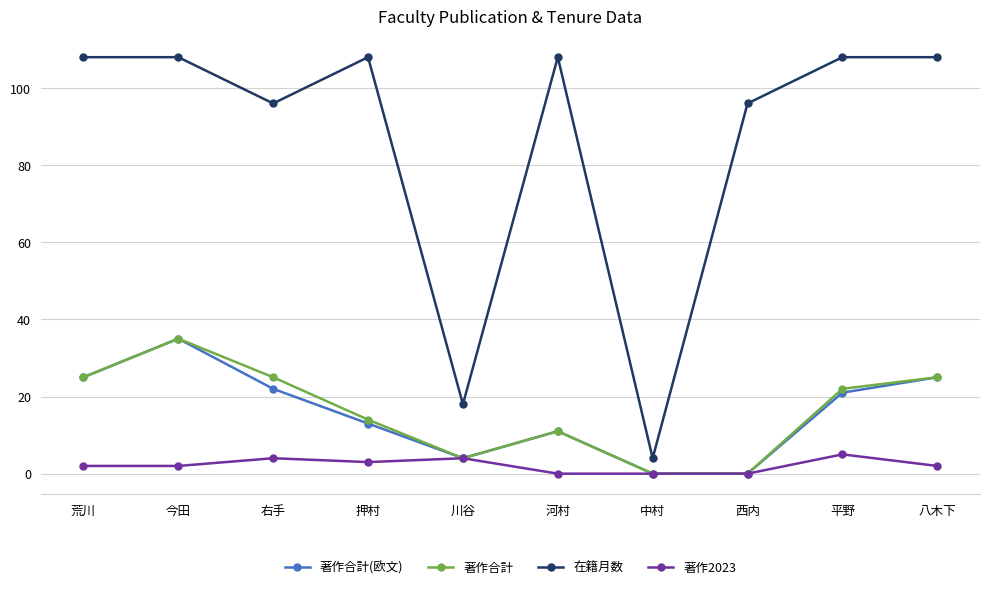

Where is 著作合計 nearest to the value 17?

押村